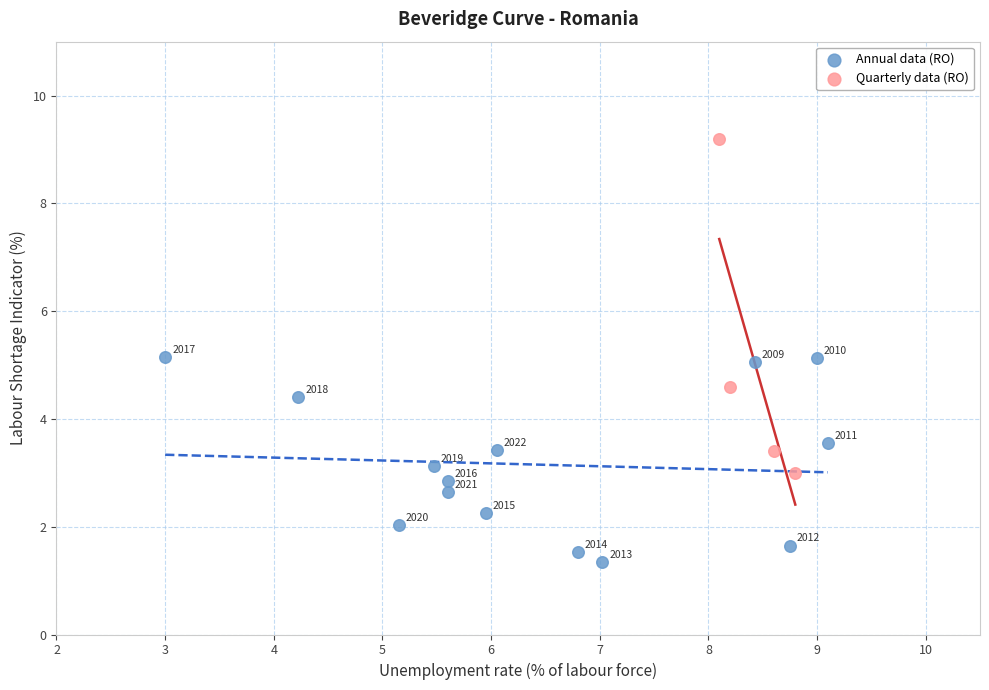

Which series reaches the maximum Y coordinate?

Quarterly data (RO)